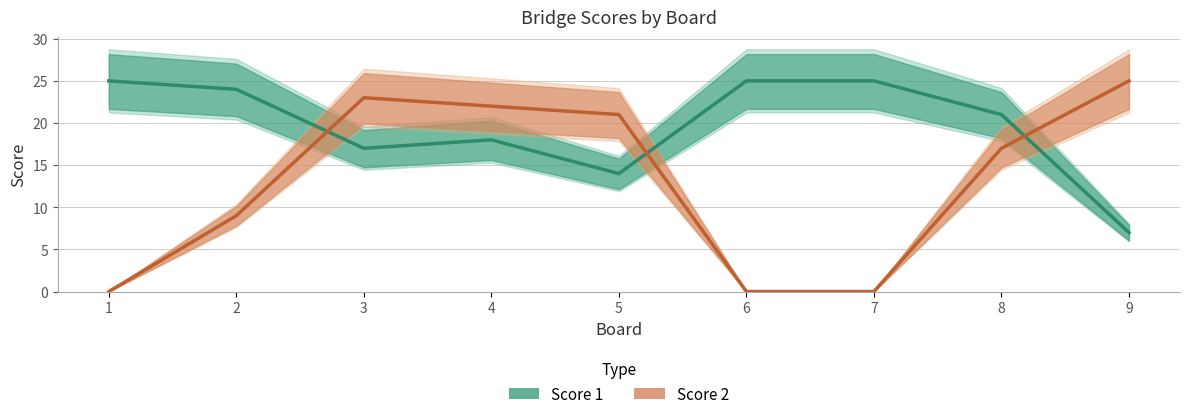

The value of Score 2 at 5 is 21. True or false?

True